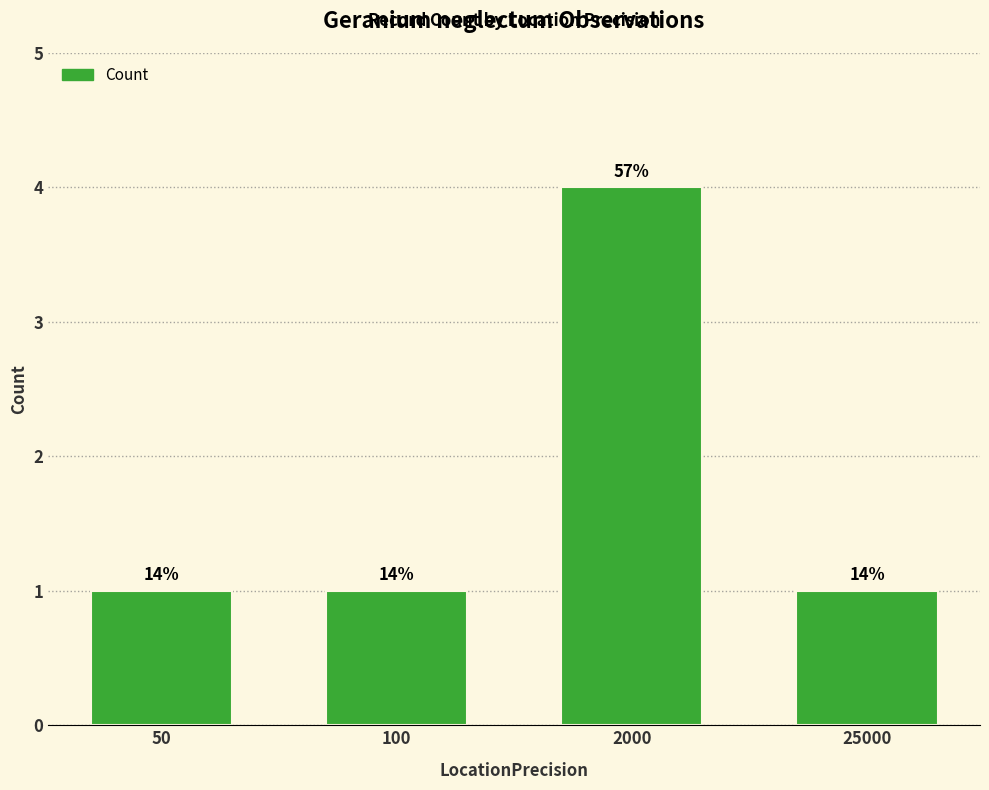

What is the greatest value displayed?

4